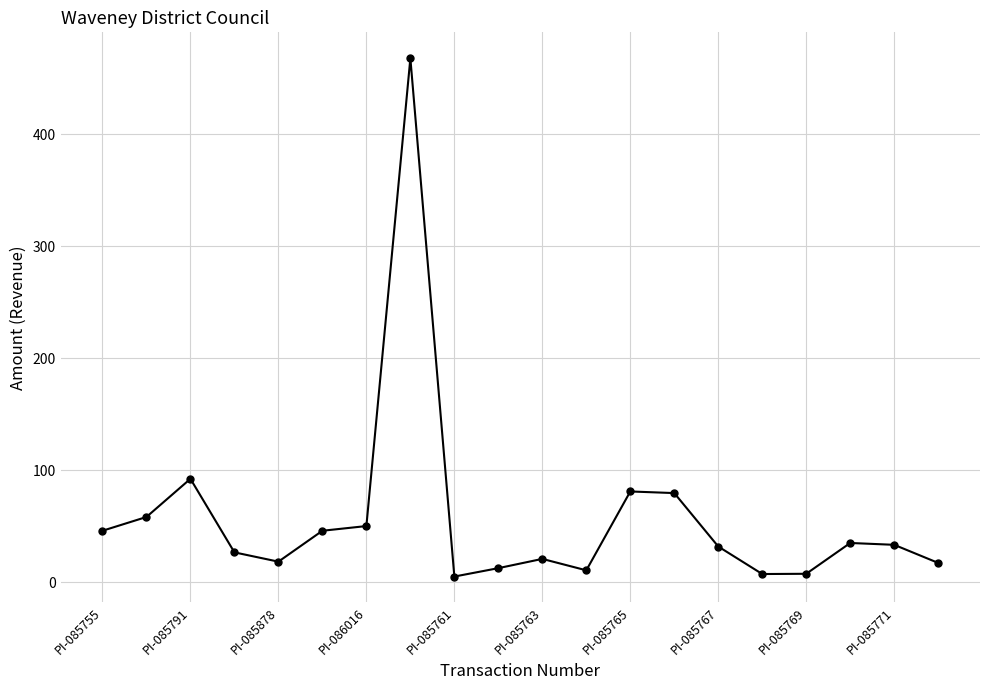

What is the value of the 8th point from the left?

467.9